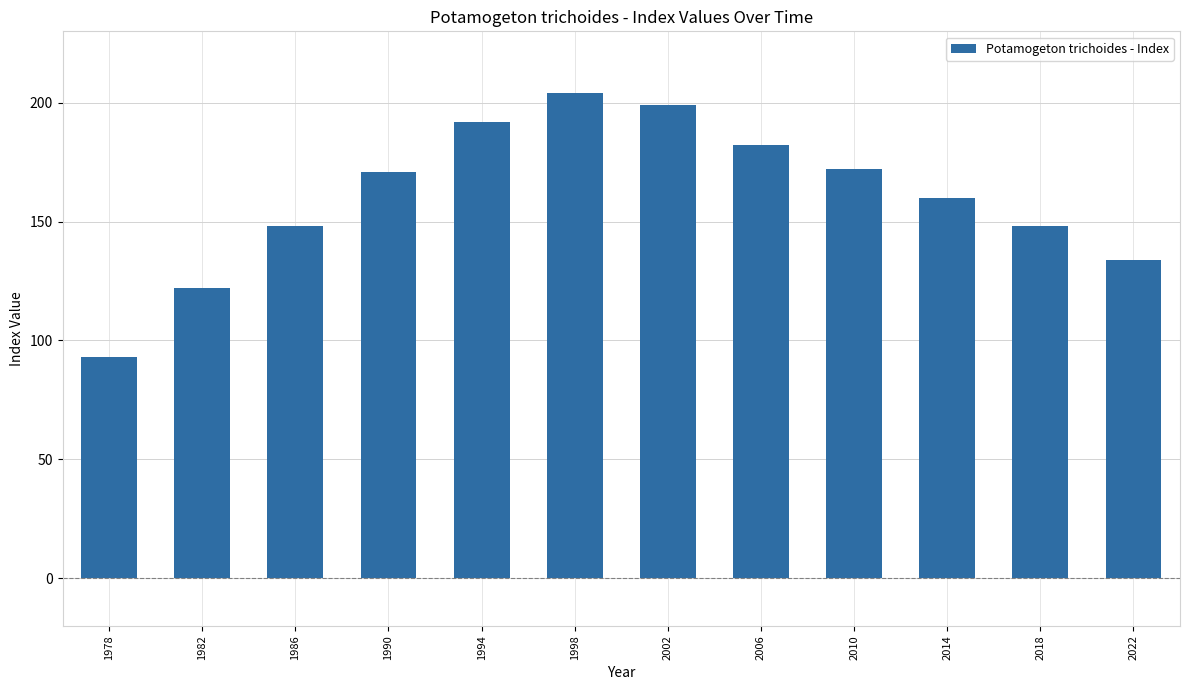

What is the value of the 12th bar from the left?

134